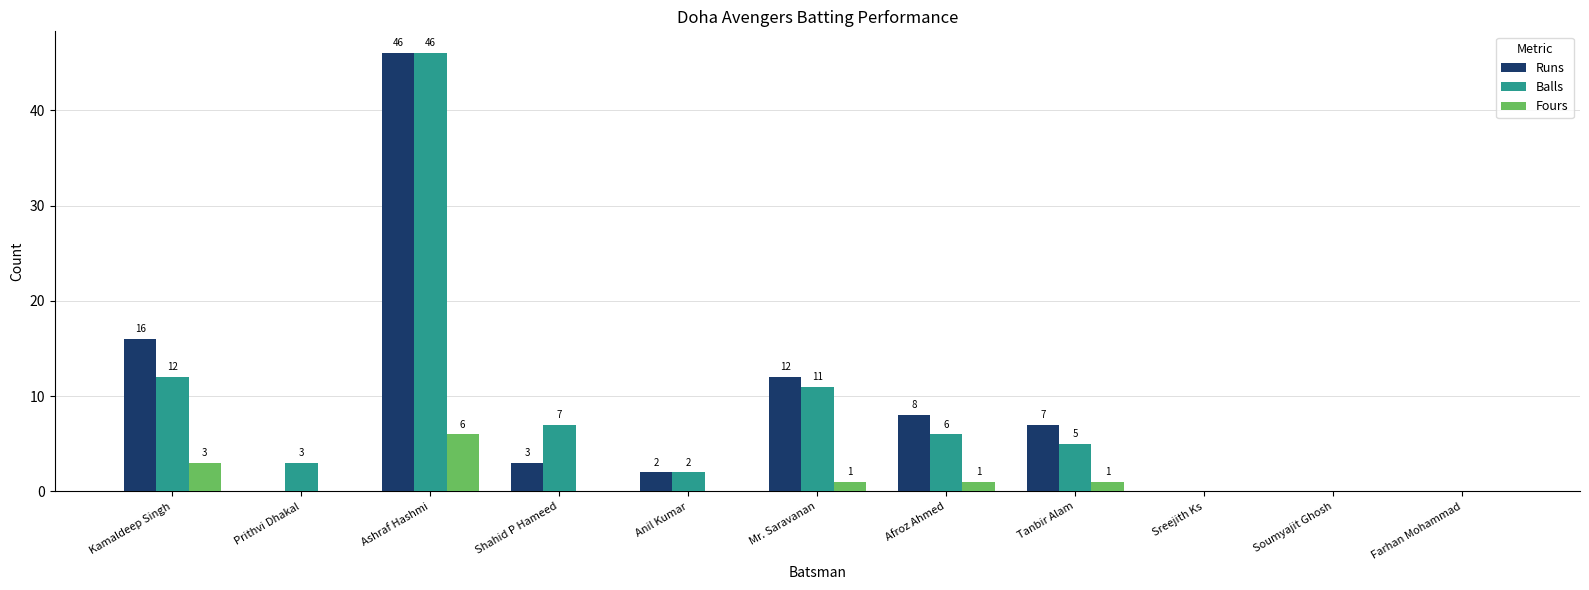

How many positive values does the Runs series have?

7